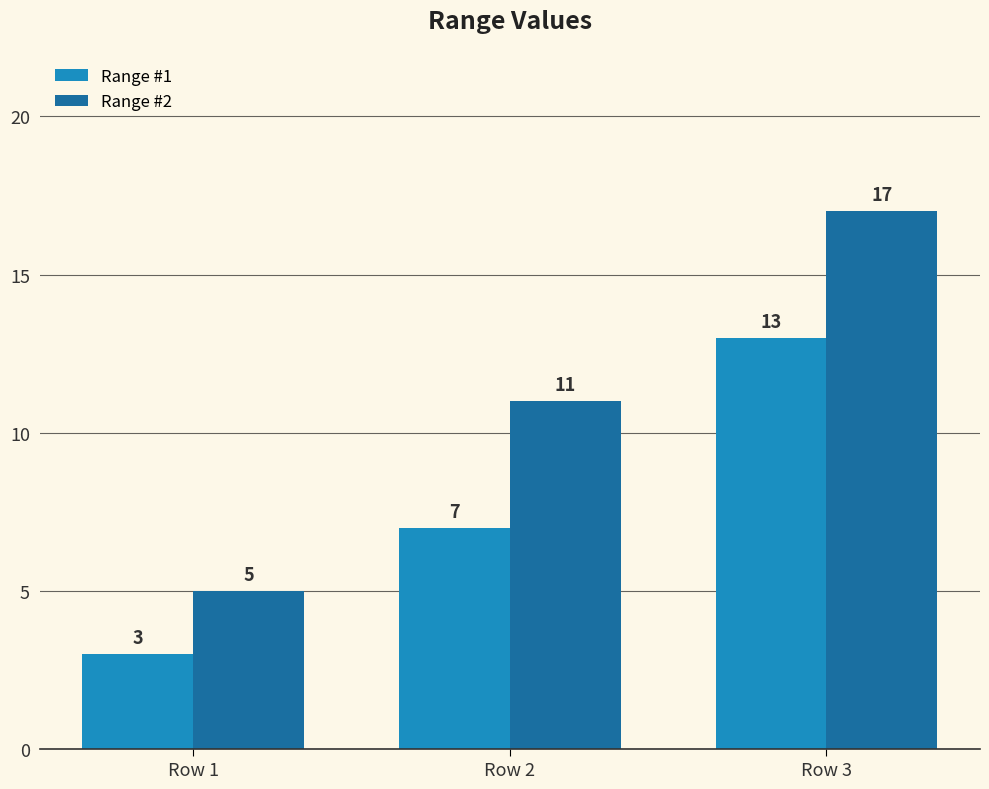

Which series has the largest range (max minus min)?

Range #2